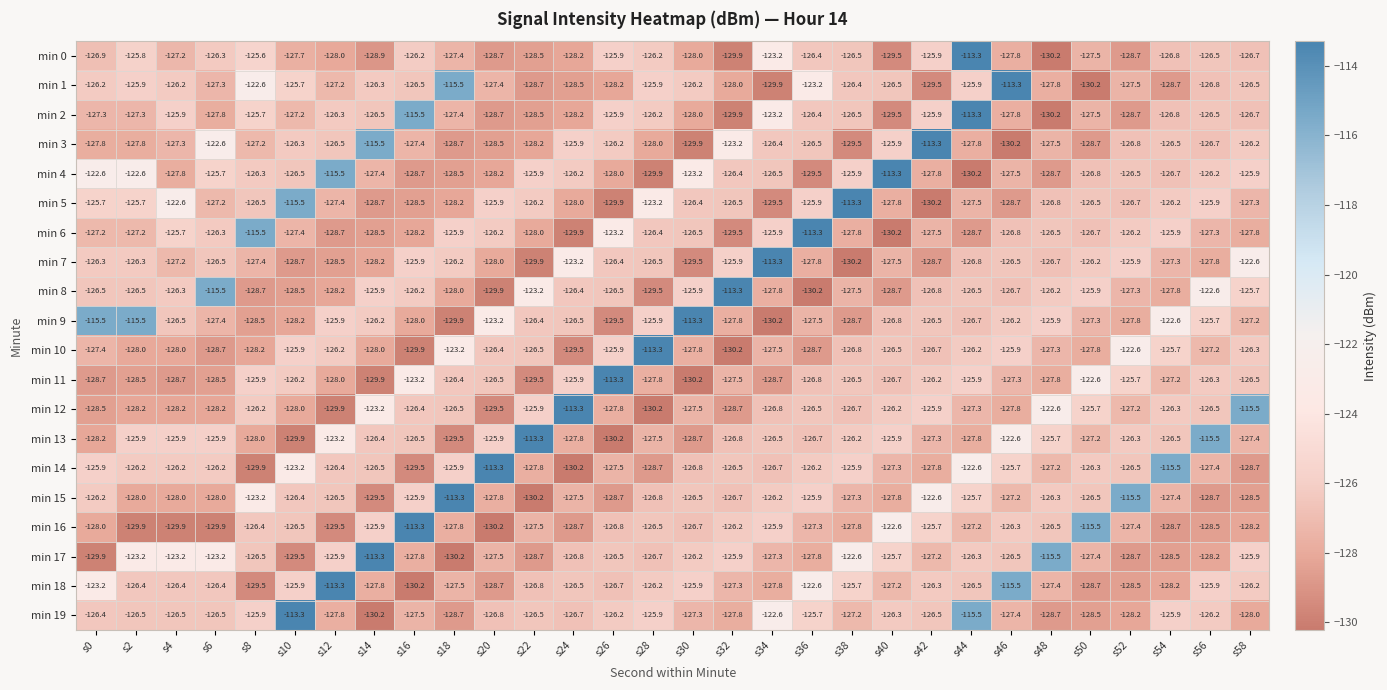

Which category has the highest value in the min 4 series?

s40